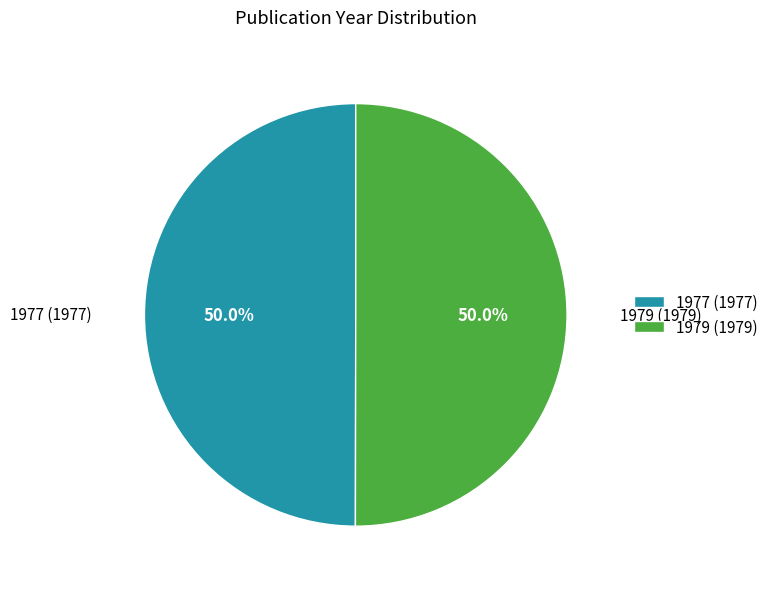

Combined, do 1979 (1979) and 1977 (1977) account for over 50%?

Yes